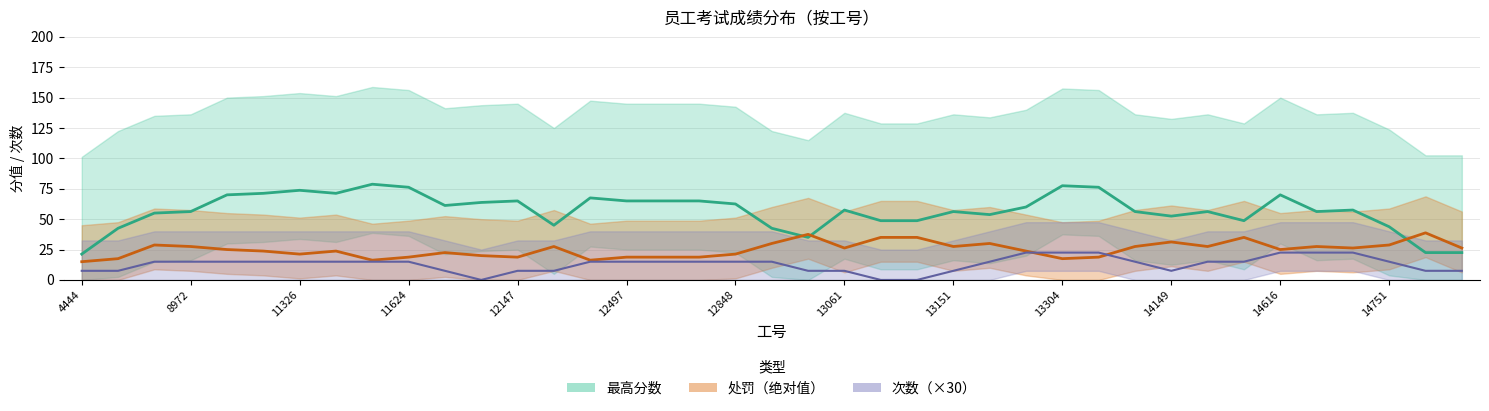

At 10949, list the series in order from smallest to largest.

处罚, 次数, 最高分数